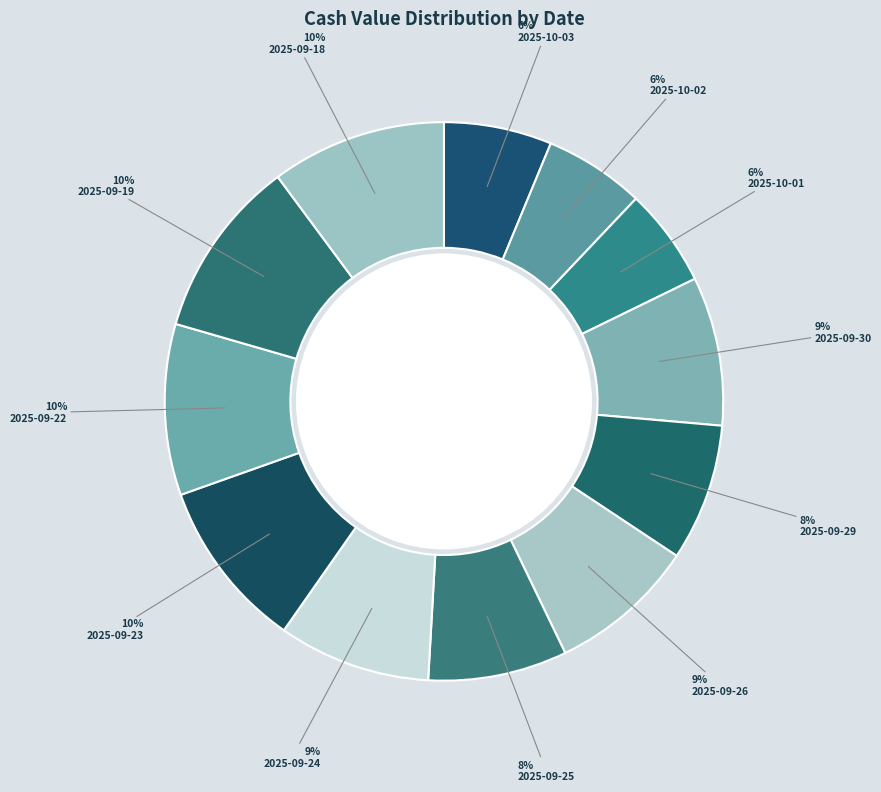

True or false: 2025-09-30 accounts for 9% of the total.

True